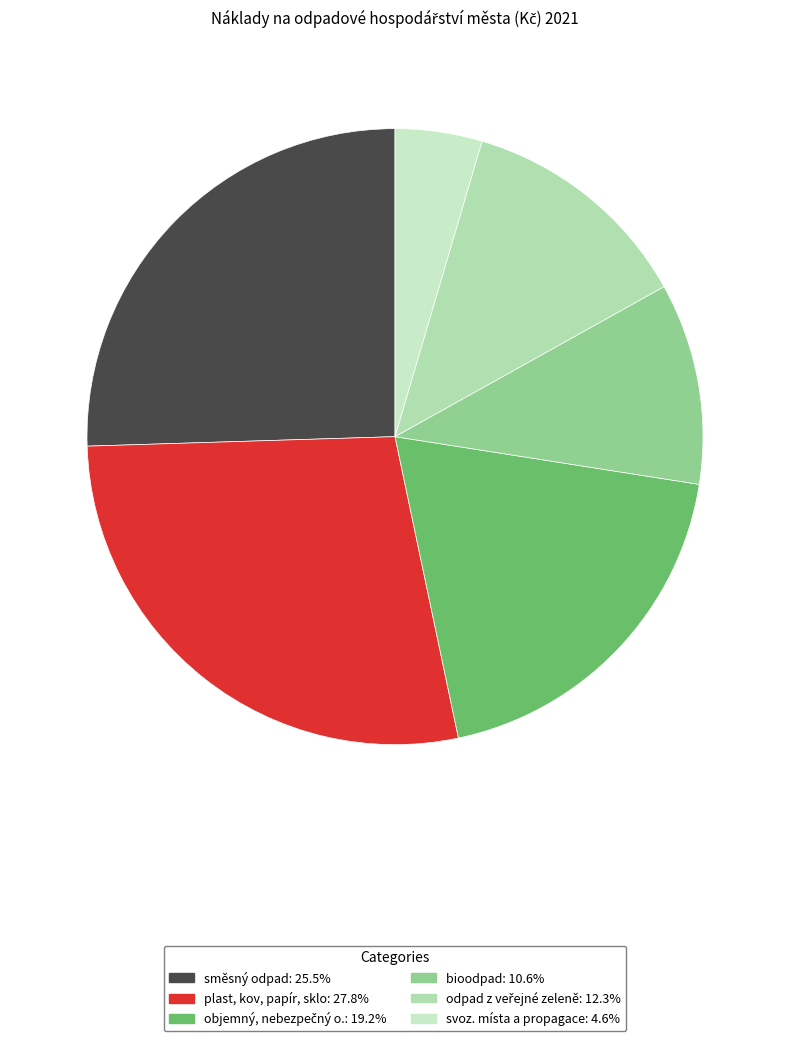

The odpad z veřejné zeleně slice represents 4% of the pie. True or false?

False